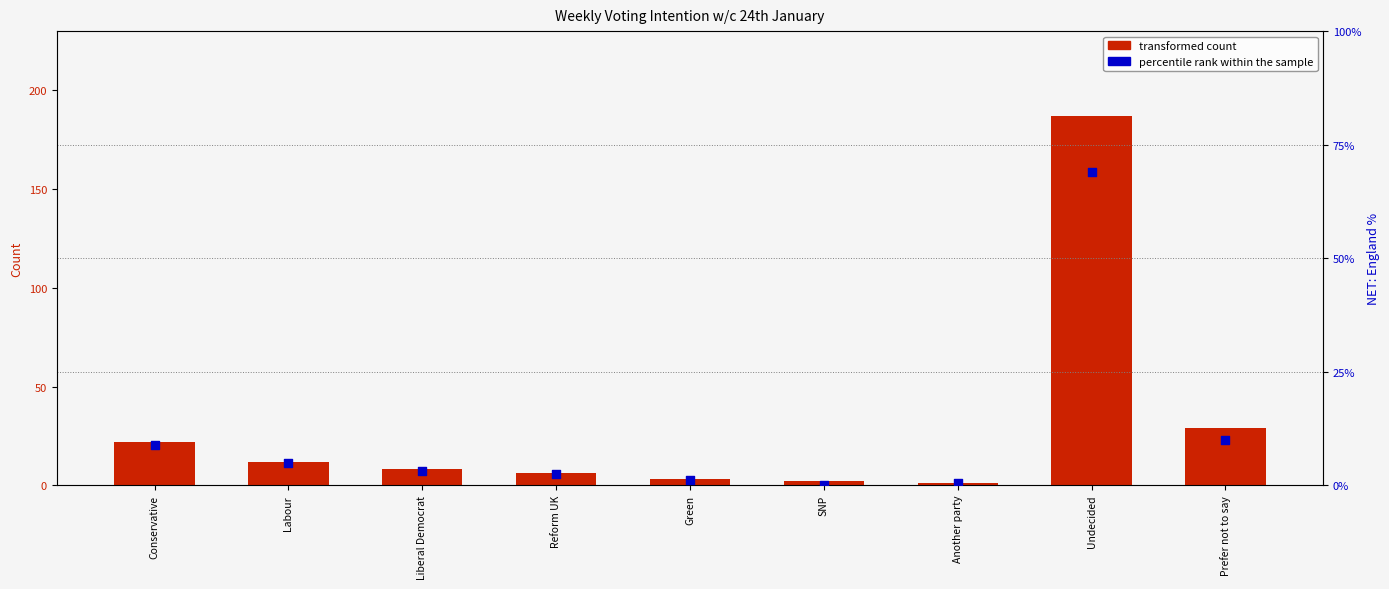

Which series has the largest total across all categories?

transformed count